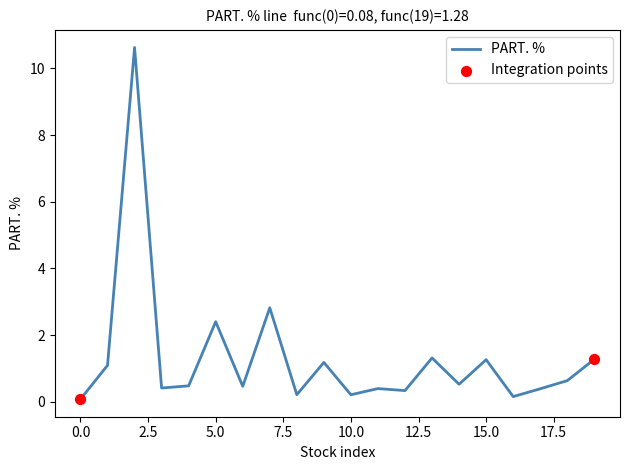

What is the maximum value shown in the chart?

10.6